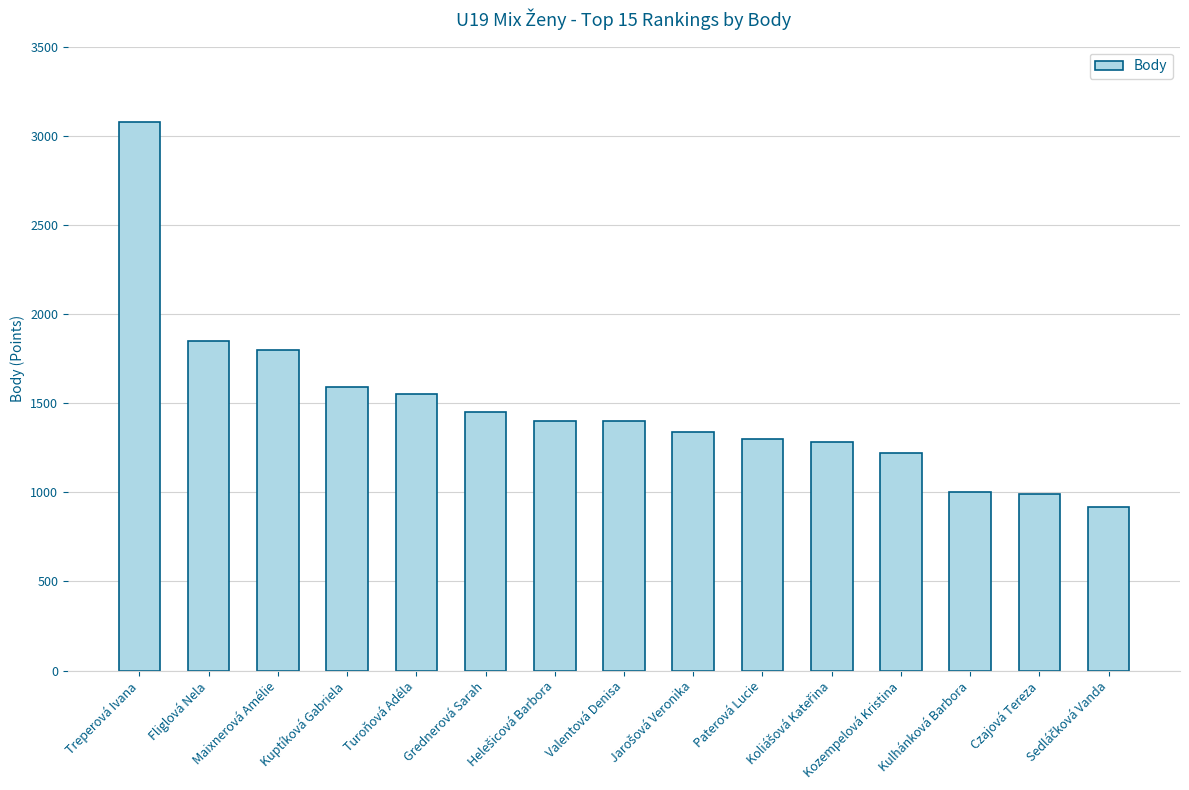

Does the chart contain any negative values?

No